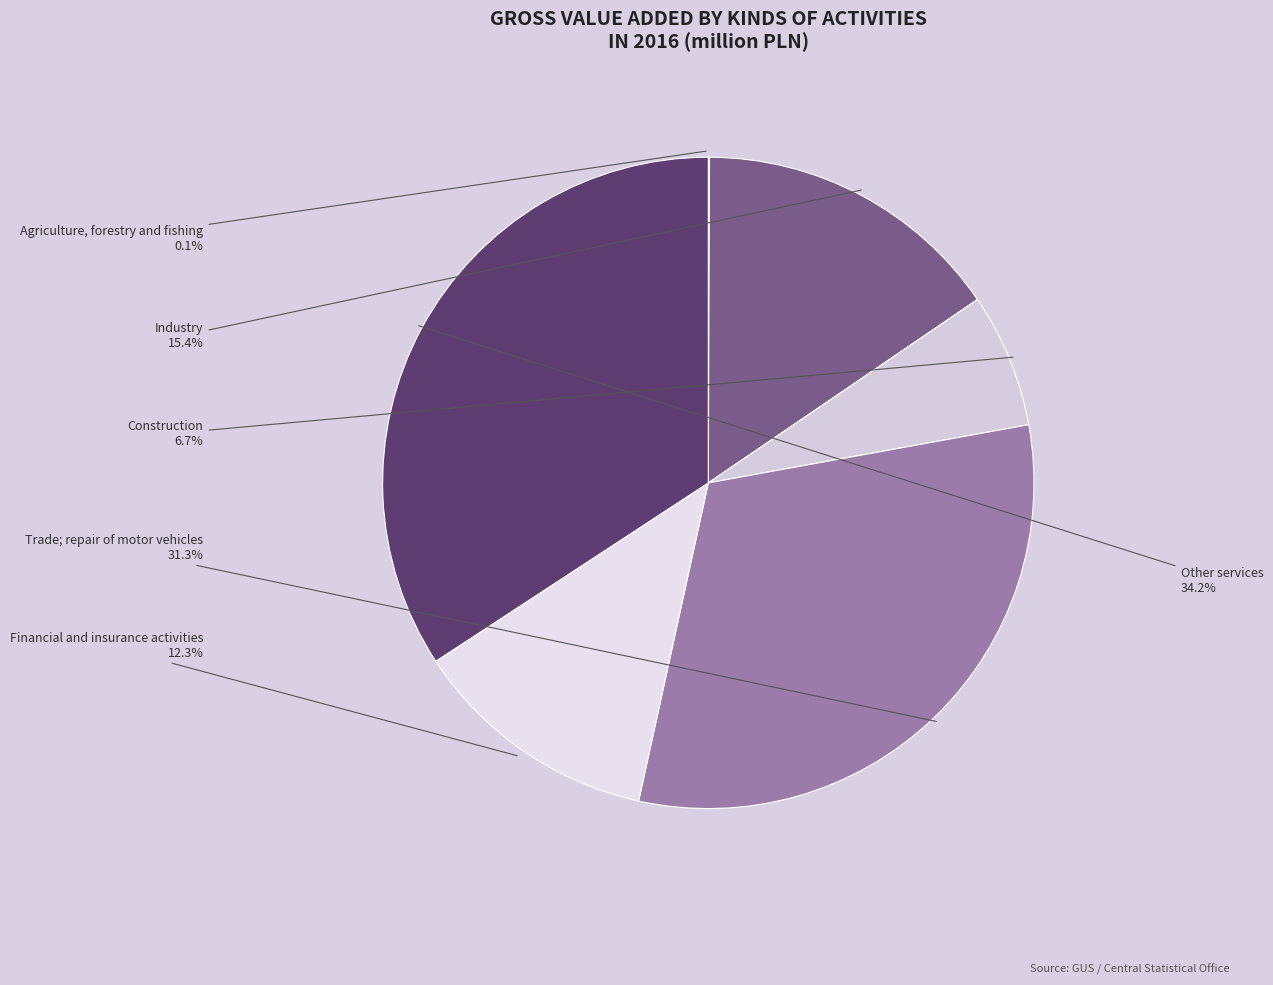

Rank the categories by value from lowest to highest.

Agriculture, forestry and fishing, Construction, Financial and insurance activities, Industry, Trade; repair of motor vehicles, Other services